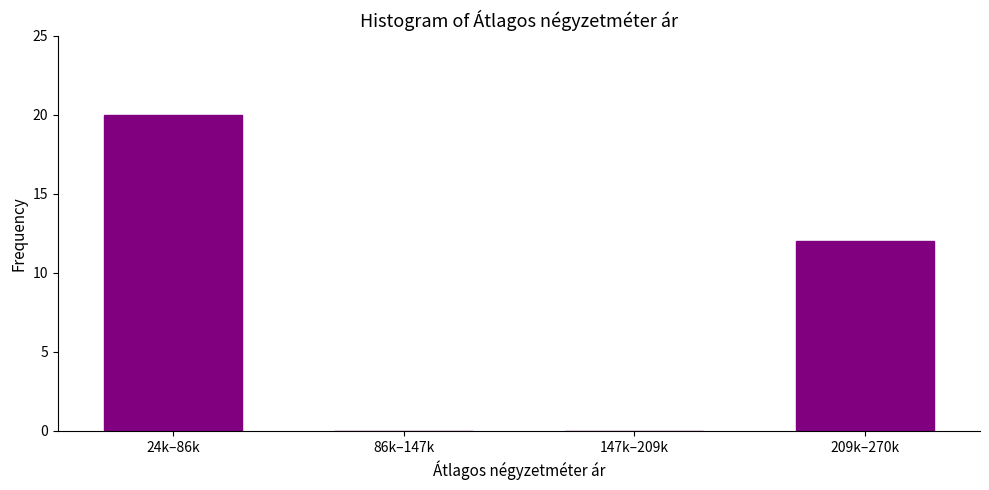

Reading right to left, list all the values displayed in this chart.

209k–270k=12	147k–209k=0	86k–147k=0	24k–86k=20